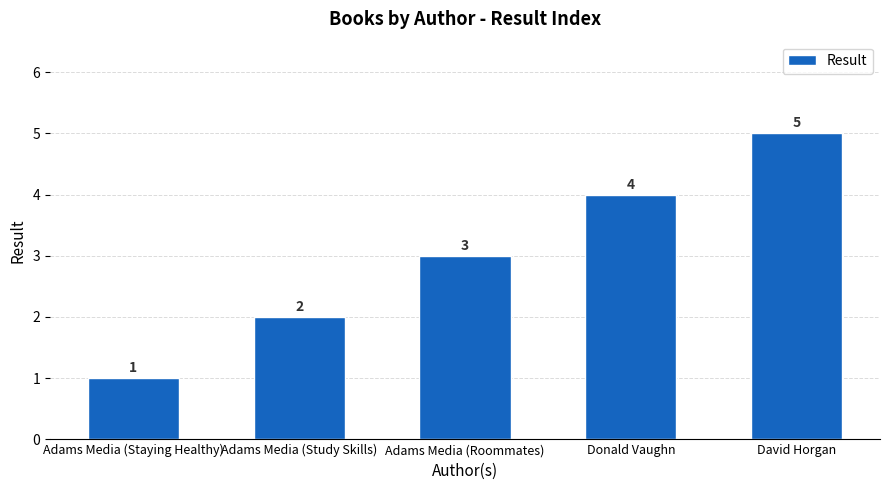

How many data points are less than 3?

2